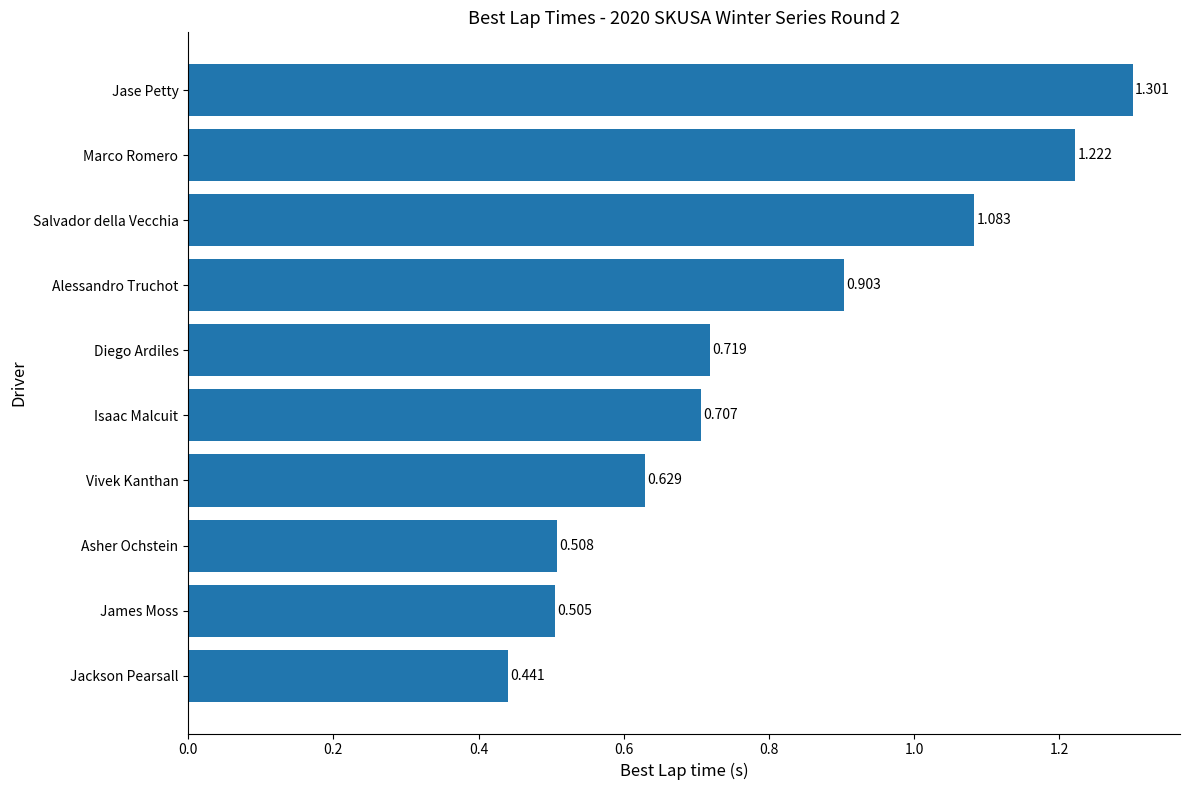

Rank the categories by value from lowest to highest.

Jackson Pearsall, James Moss, Asher Ochstein, Vivek Kanthan, Isaac Malcuit, Diego Ardiles, Alessandro Truchot, Salvador della Vecchia, Marco Romero, Jase Petty